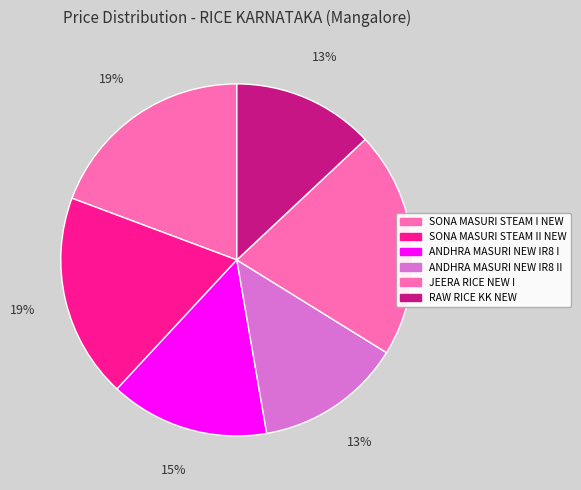

How many slices are in this pie chart?

6